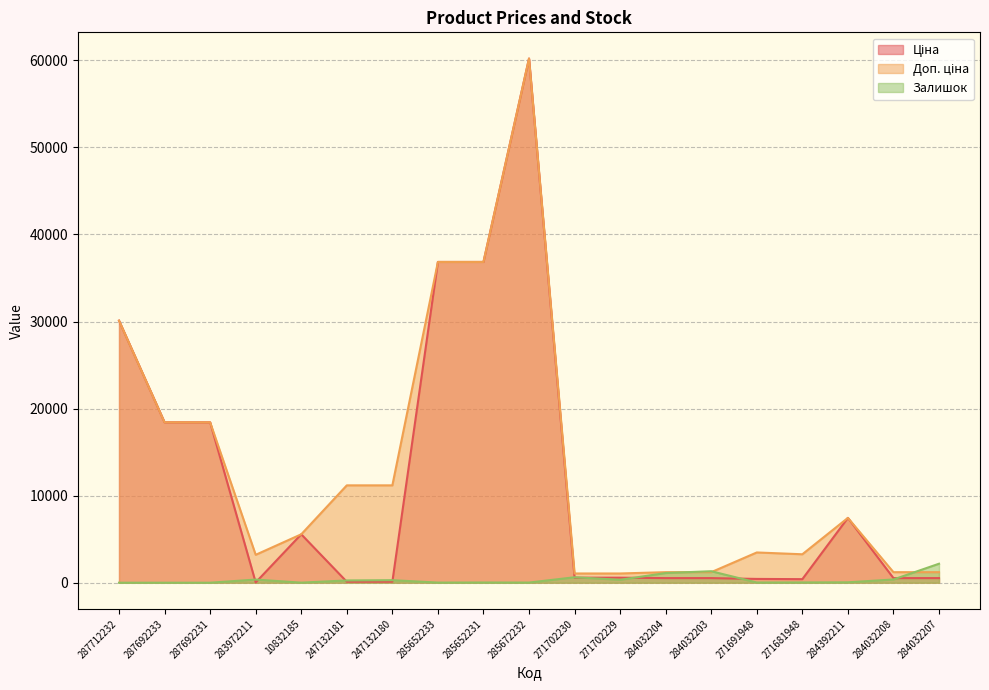

Is it true that Залишок equals 127.8 at 247132180?

False